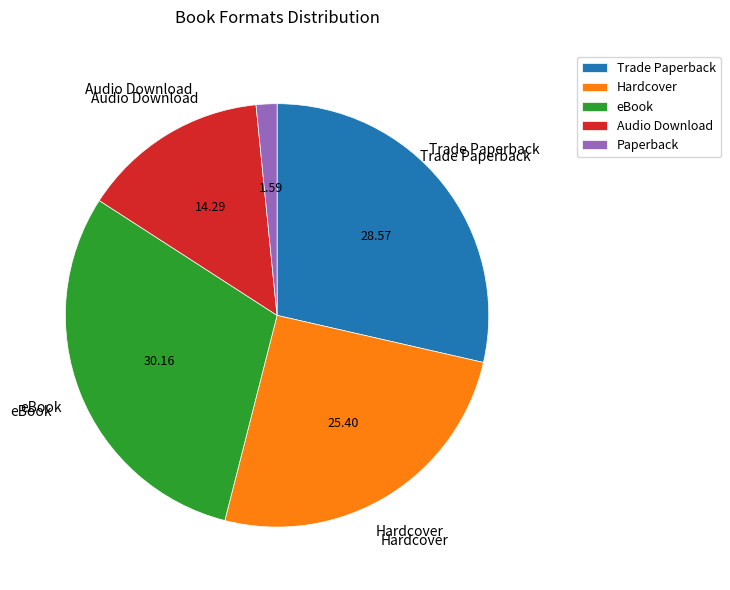

Do Hardcover and Paperback together represent more than half of the pie?

No